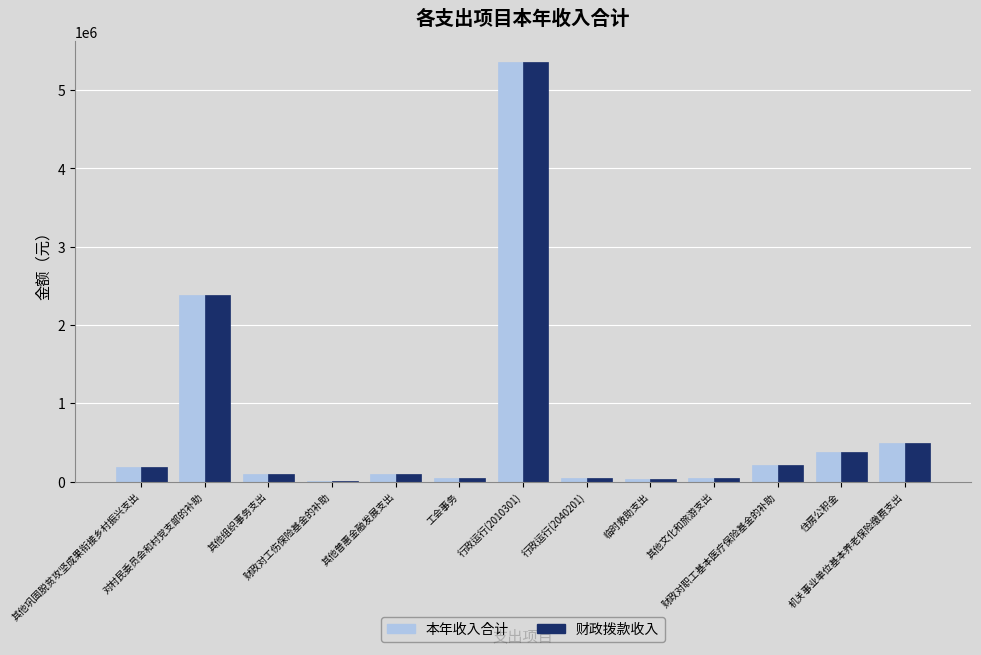

What is the difference between the 财政拨款收入 values at 机关事业单位基本养老保险缴费支出 and 住房公积金?

111324.6